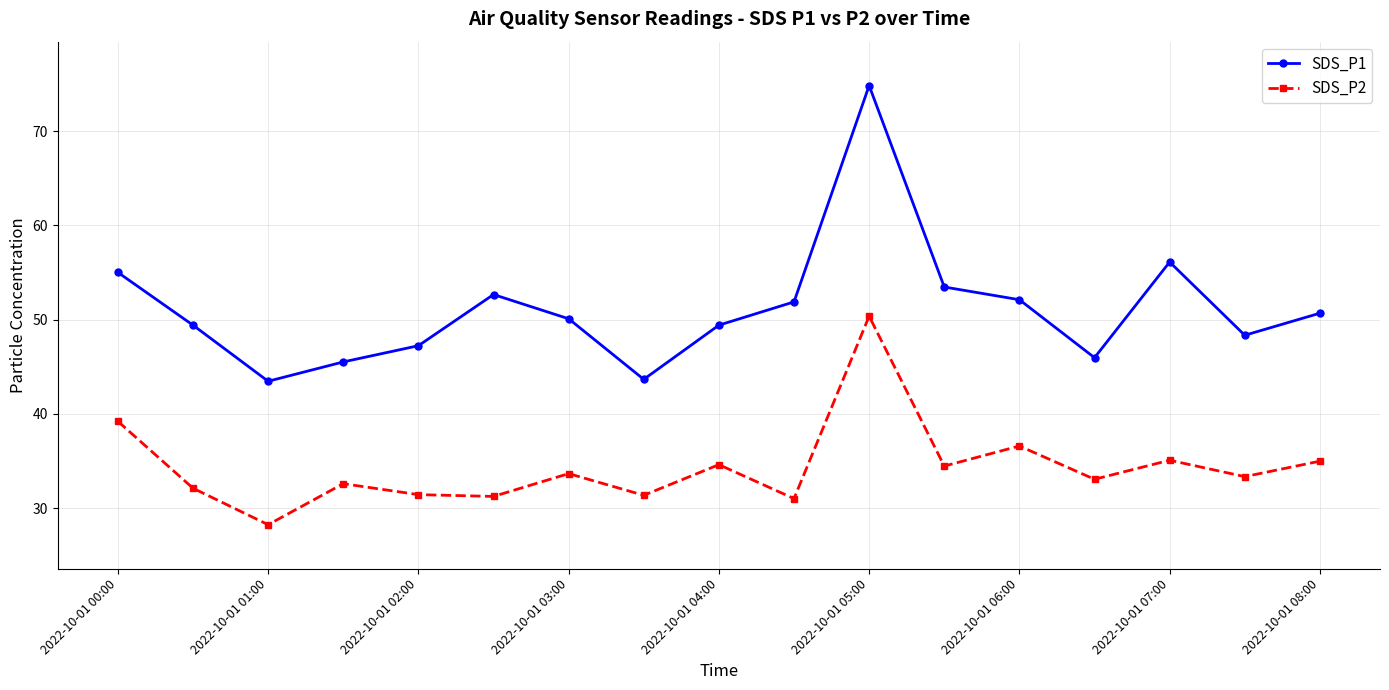

Does the chart display data point markers on the line(s)?

Yes